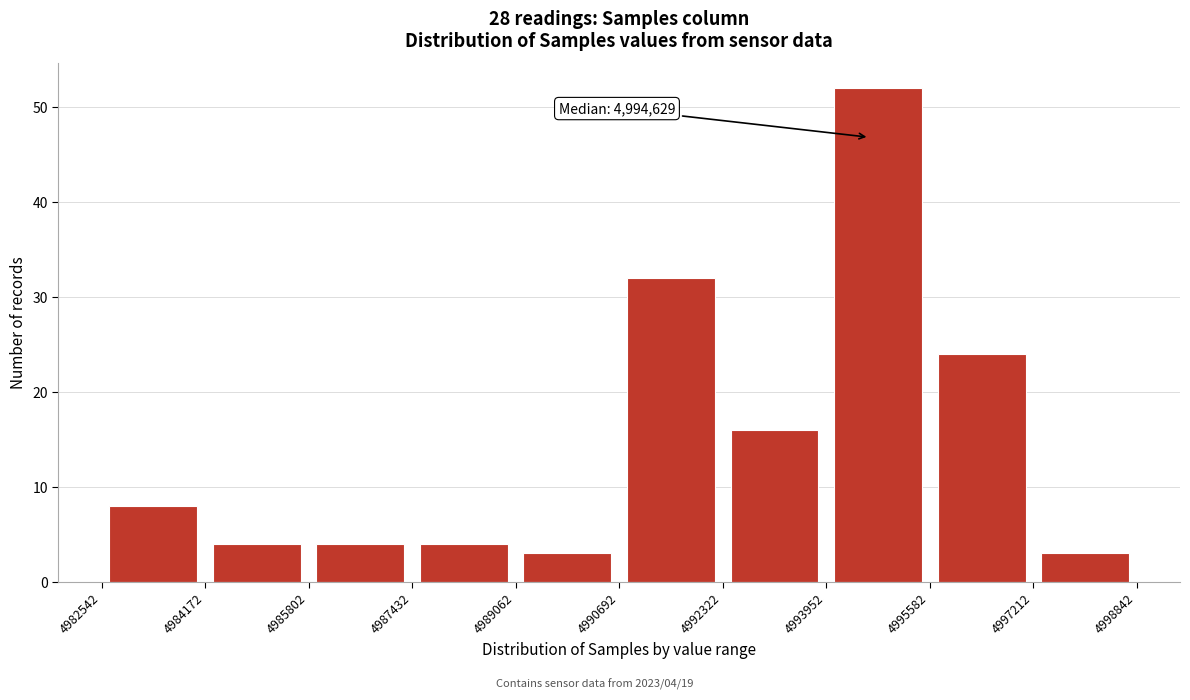

Which range on the x-axis has the tallest bar?

4993952 to 4995582